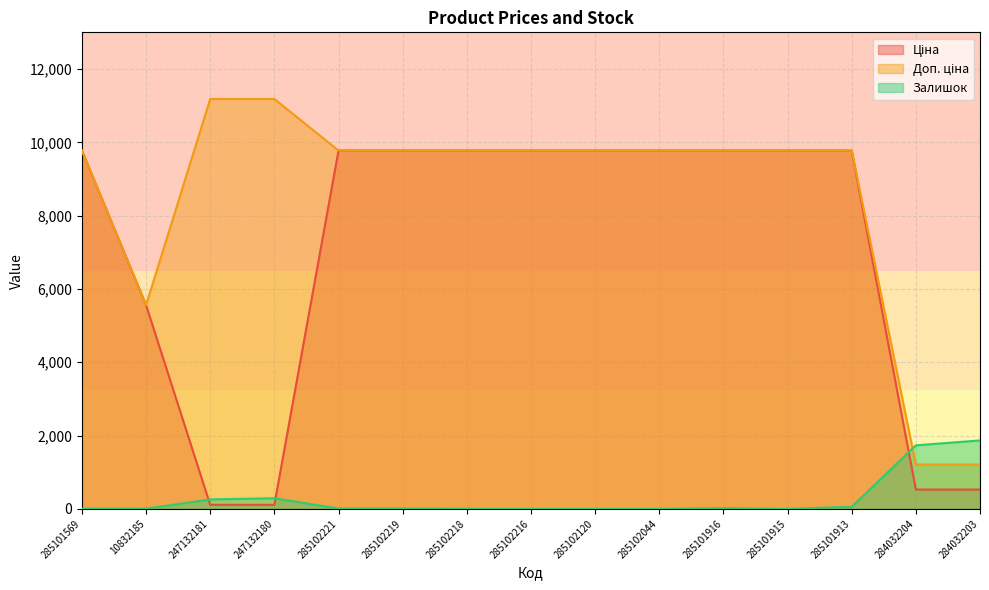

Reading left to right, extract all data points from this chart.

Ціна: 9775.5	5560.3	111.8	111.8	9775.5	9775.5	9775.5	9775.5	9775.5	9775.5	9775.5	9775.5	9775.5	528.2	528.2
Доп. ціна: 9775.5	5560.3	11182.0	11182.0	9775.5	9775.5	9775.5	9775.5	9775.5	9775.5	9775.5	9775.5	9775.5	1210.7	1210.7
Залишок: 7.0	6.0	260.0	290.0	11.0	11.0	3.0	0.0	0.0	1.0	21.0	0.0	58.0	1734.0	1868.0